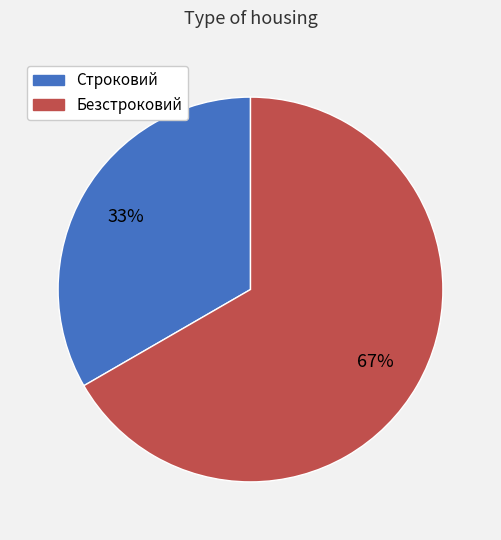

Which slice is the largest?

Безстроковий